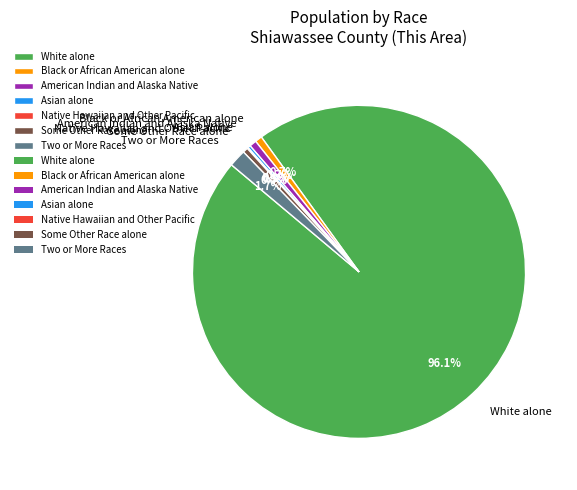

Does Some Other Race alone account for over 50% of the chart?

No